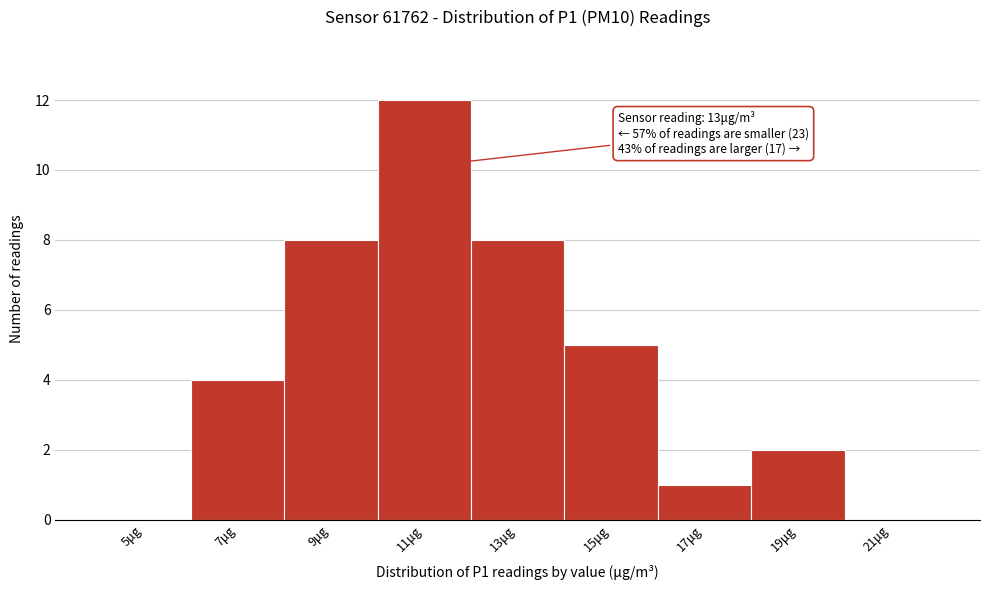

Reading left to right, extract all data points from this chart.

5μg=0	7μg=4	9μg=8	11μg=12	13μg=8	15μg=5	17μg=1	19μg=2	21μg=0